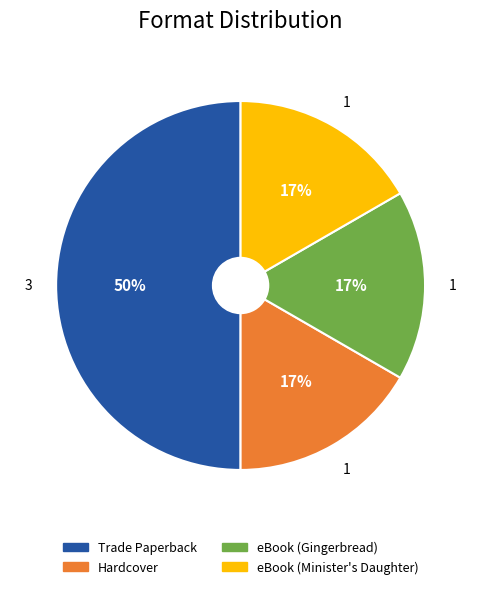

To the nearest percent, what is the difference between the largest and smallest slice percentages?

33%